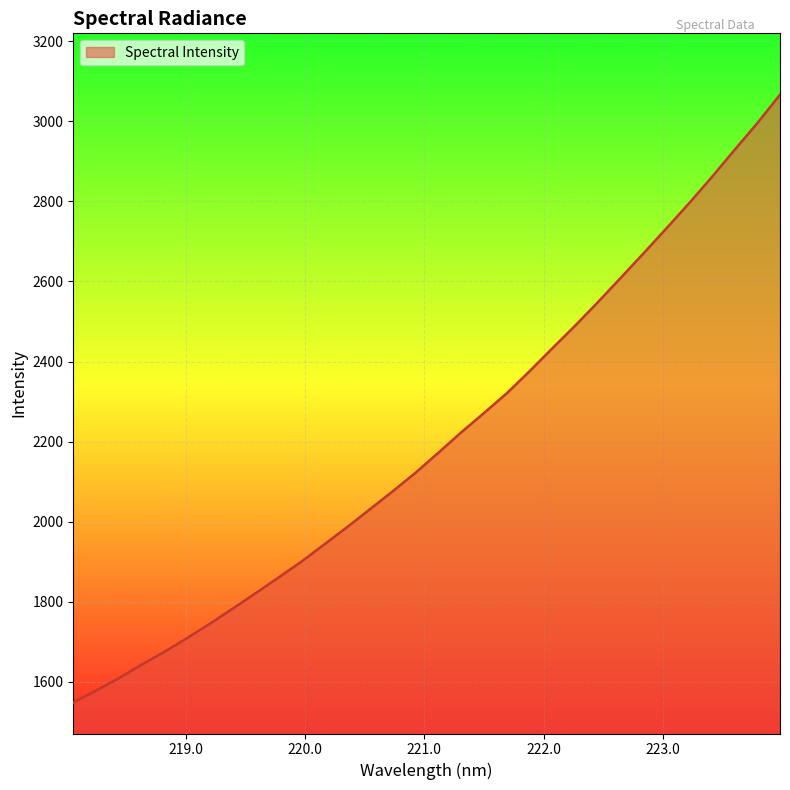

What is the difference between the maximum and minimum values?

1519.2